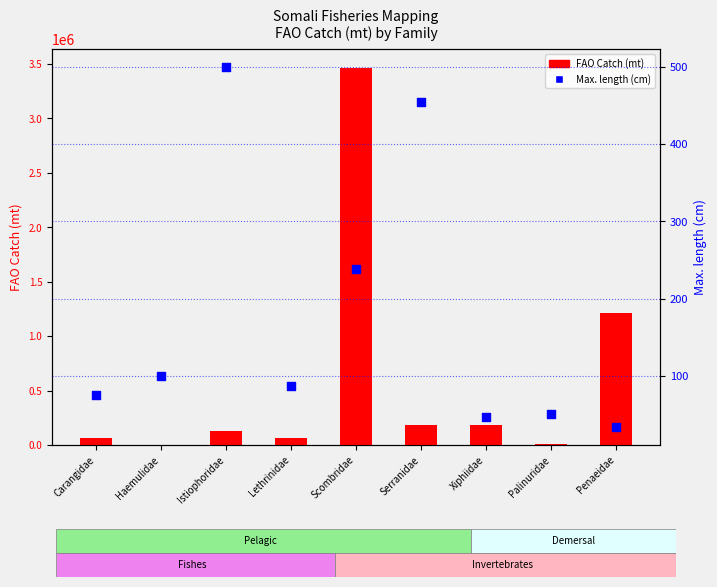

Which series reaches the minimum Y coordinate?

Max. length (cm)